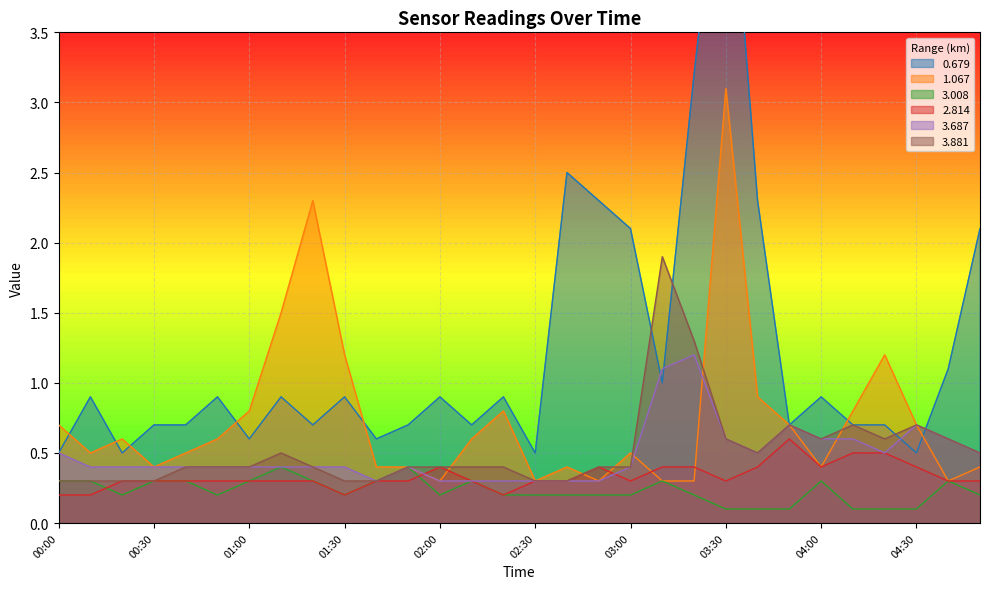

True or false: 3.008 has more than 2 points higher than both neighbors.

True